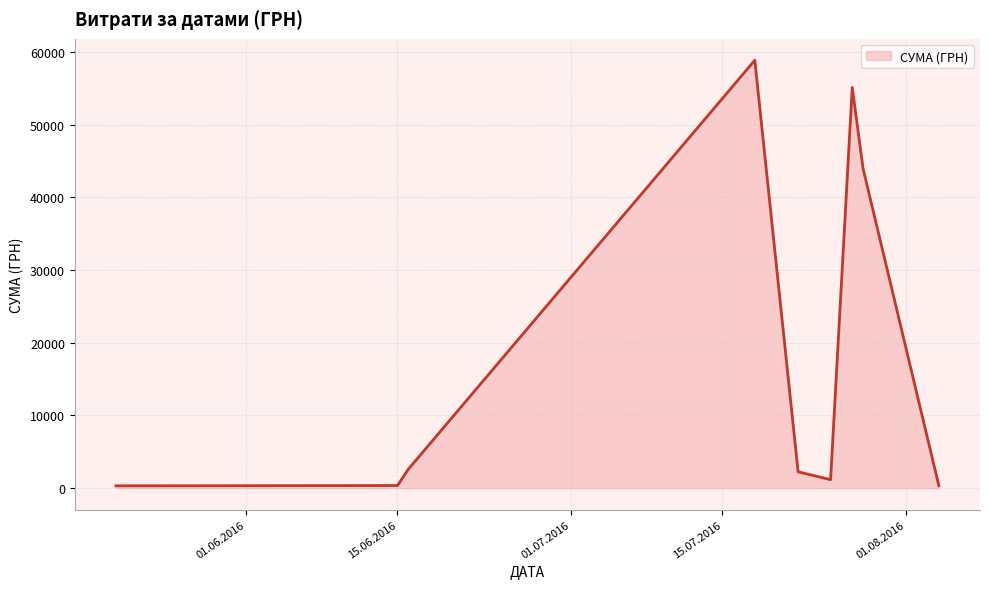

What is the difference between the maximum and minimum values?

58510.0